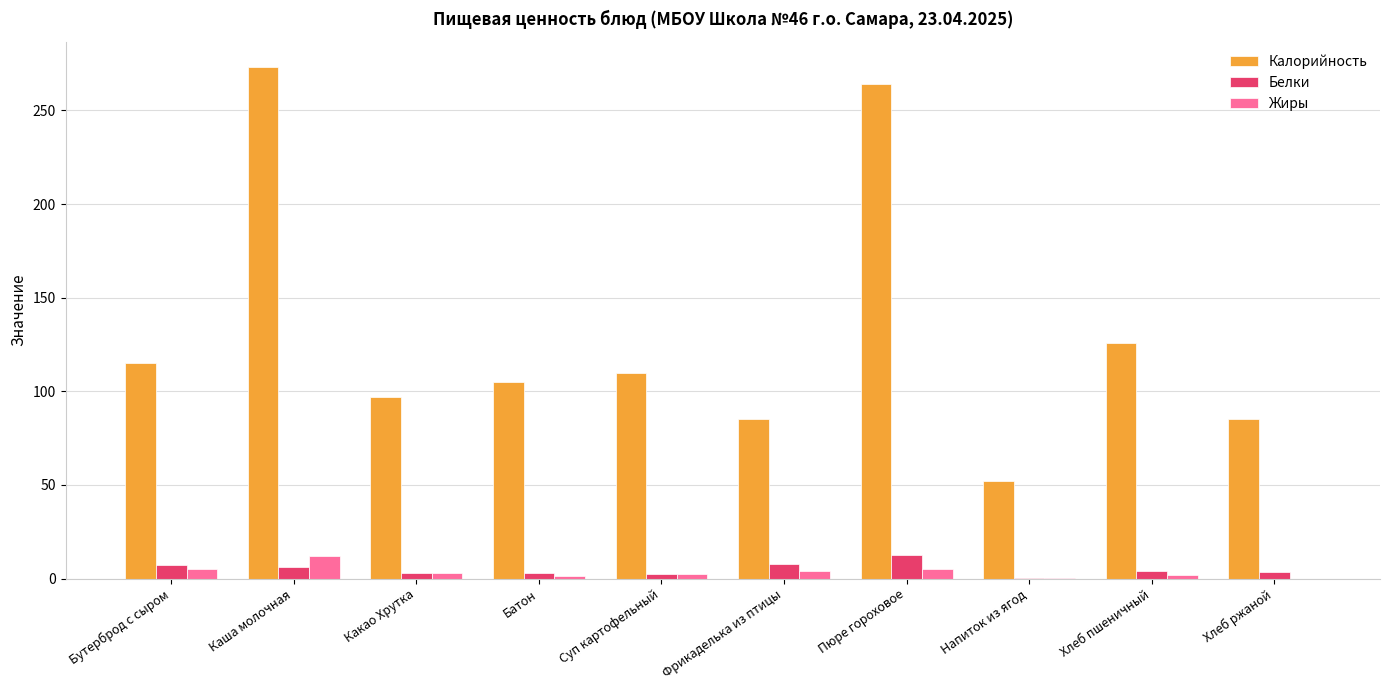

How many groups of bars are there?

10